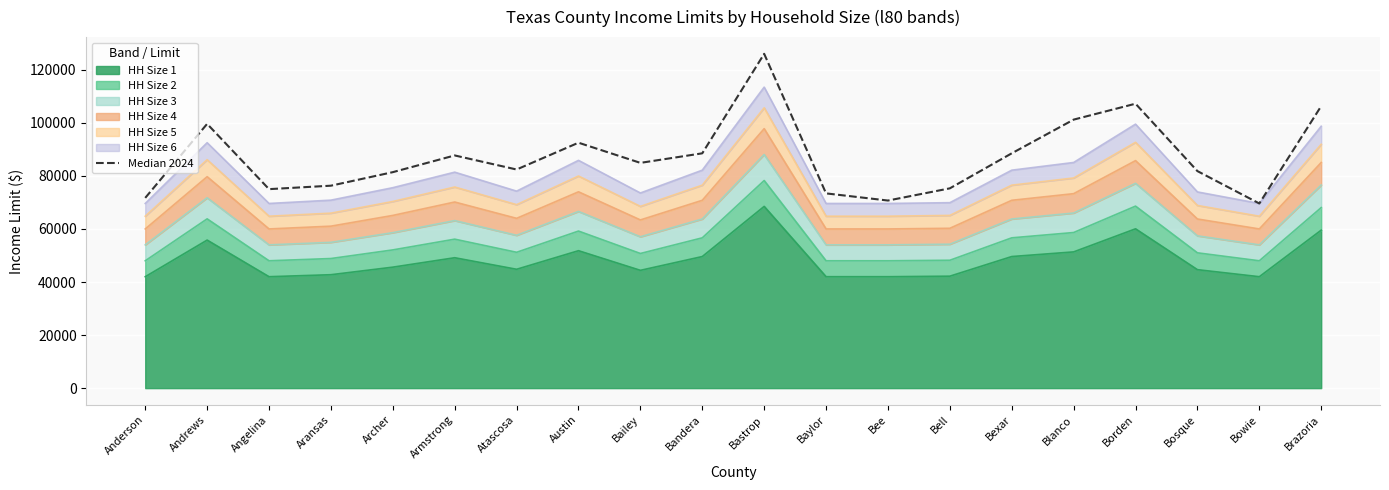

What is the sum of all values?

1740000